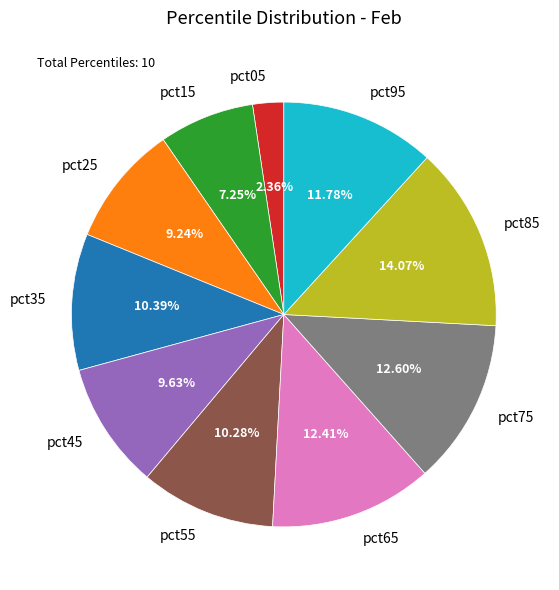

How many slices are in this pie chart?

10